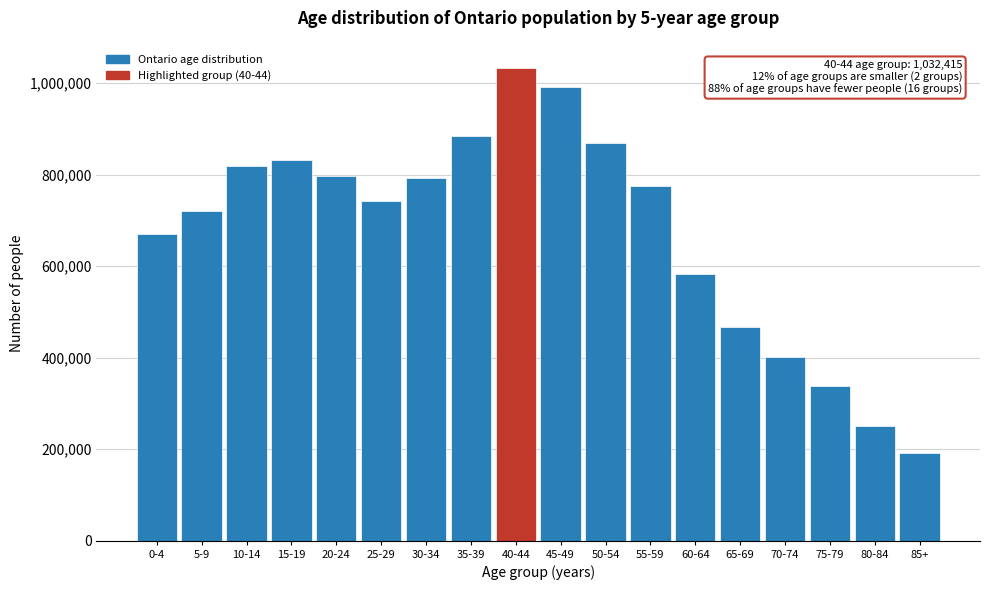

Reading right to left, transcribe all the data shown in this chart.

85+=191810	80-84=250270	75-79=338910	70-74=401950	65-69=466240	60-64=581985	55-59=774530	50-54=869400	45-49=991970	40-44=1032415	35-39=883990	30-34=791955	25-29=743695	20-24=797255	15-19=833115	10-14=818445	5-9=721590	0-4=670770